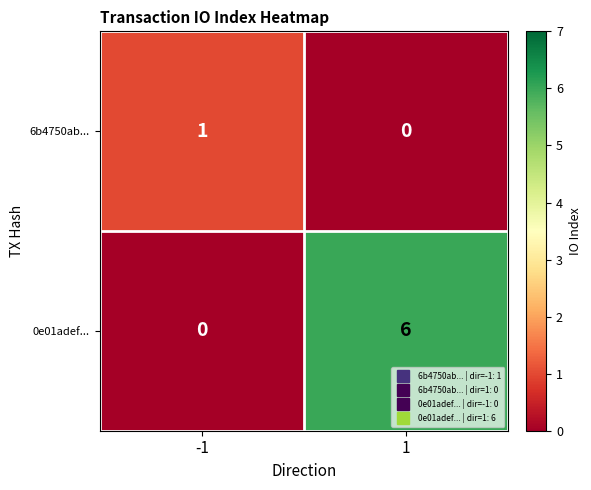

Rank the series at 1 from highest to lowest value.

0e01adef..., 6b4750ab...